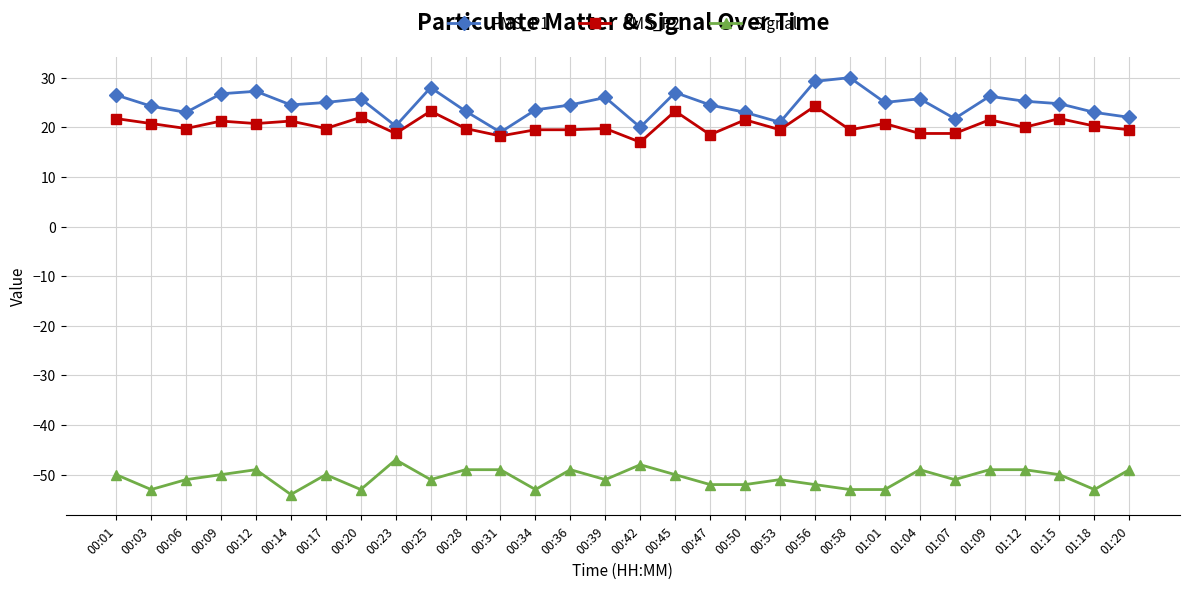

True or false: PMS_P1 and Signal cross at least once.

False